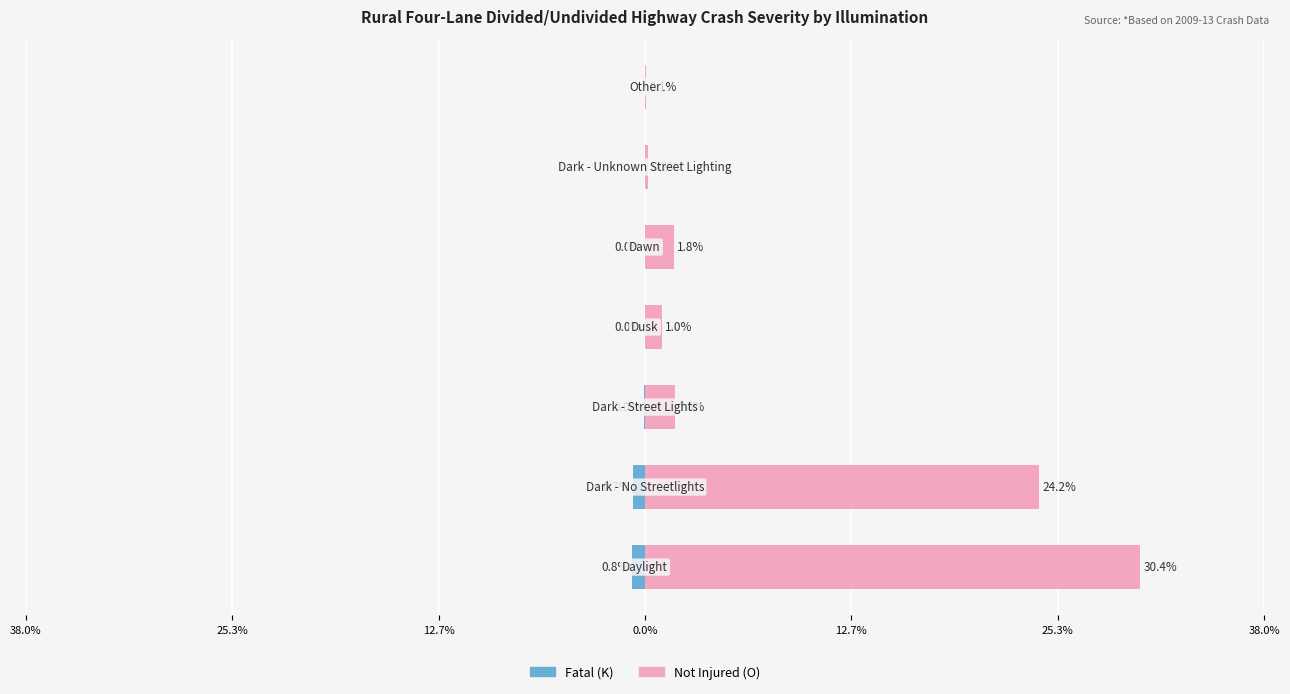

Are the bars grouped side by side (vs. stacked)?

Yes